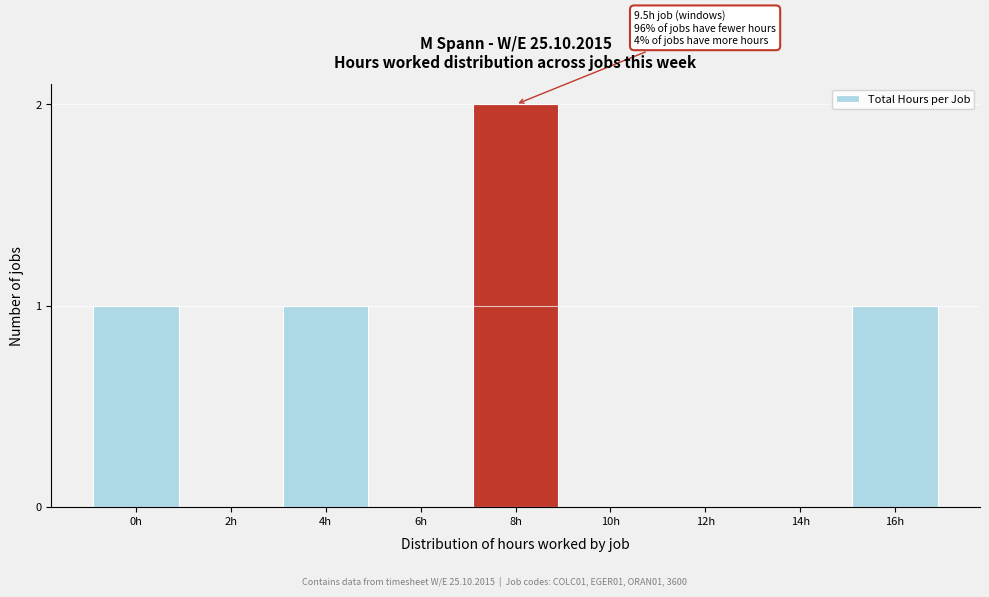

Reading right to left, extract all data points from this chart.

16h=1	14h=0	12h=0	10h=0	8h=2	6h=0	4h=1	2h=0	0h=1